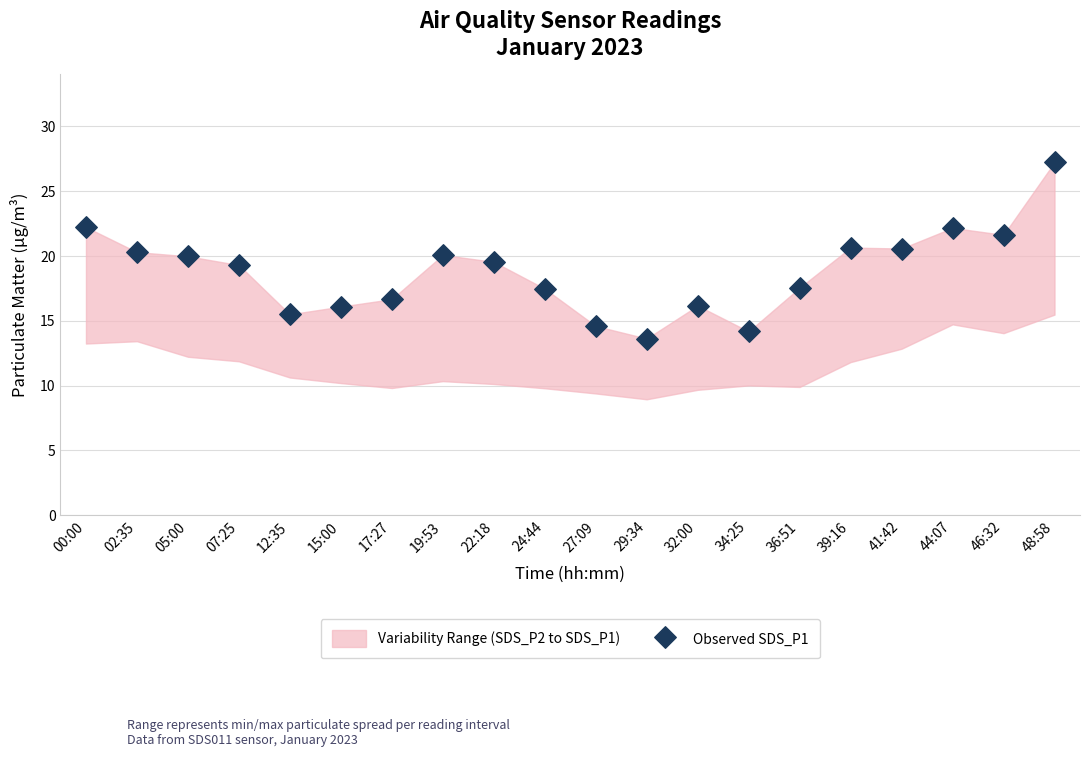

What is the range of Y values (max minus min)?

13.6